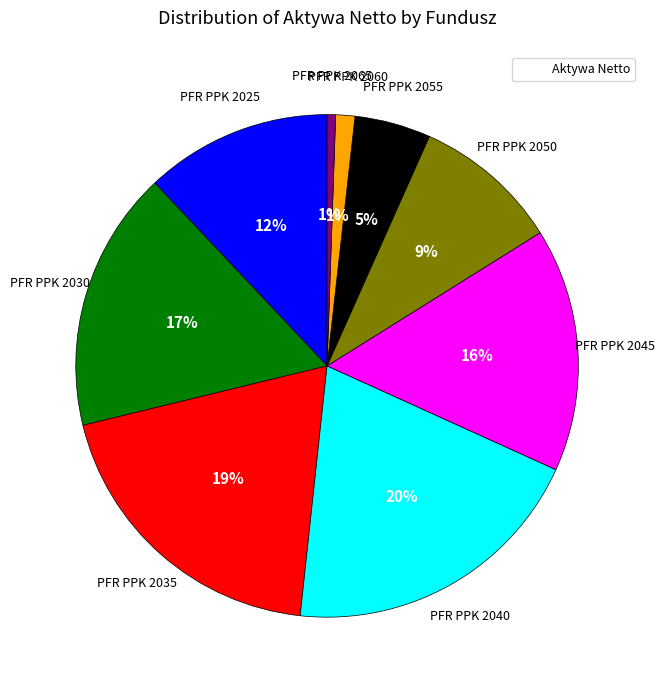

To the nearest percent, what is the average slice percentage?

11%